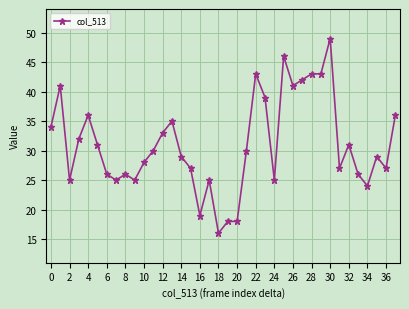

What is the minimum value shown in the chart?

16